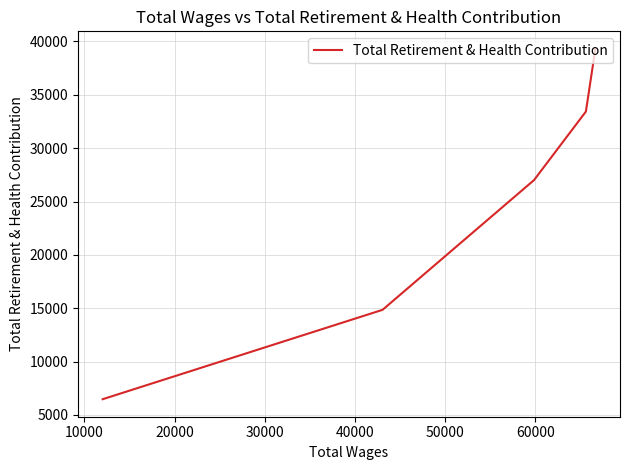

Does the chart display data point markers on the line(s)?

No